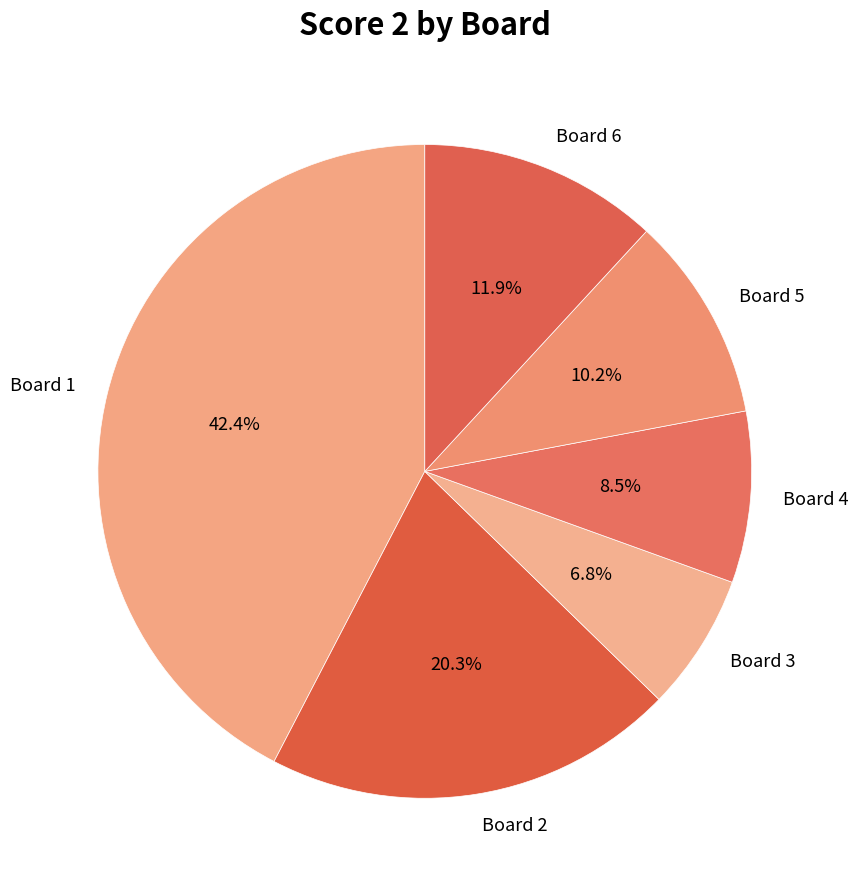

Rank the categories by value from highest to lowest.

Board 1, Board 2, Board 6, Board 5, Board 4, Board 3